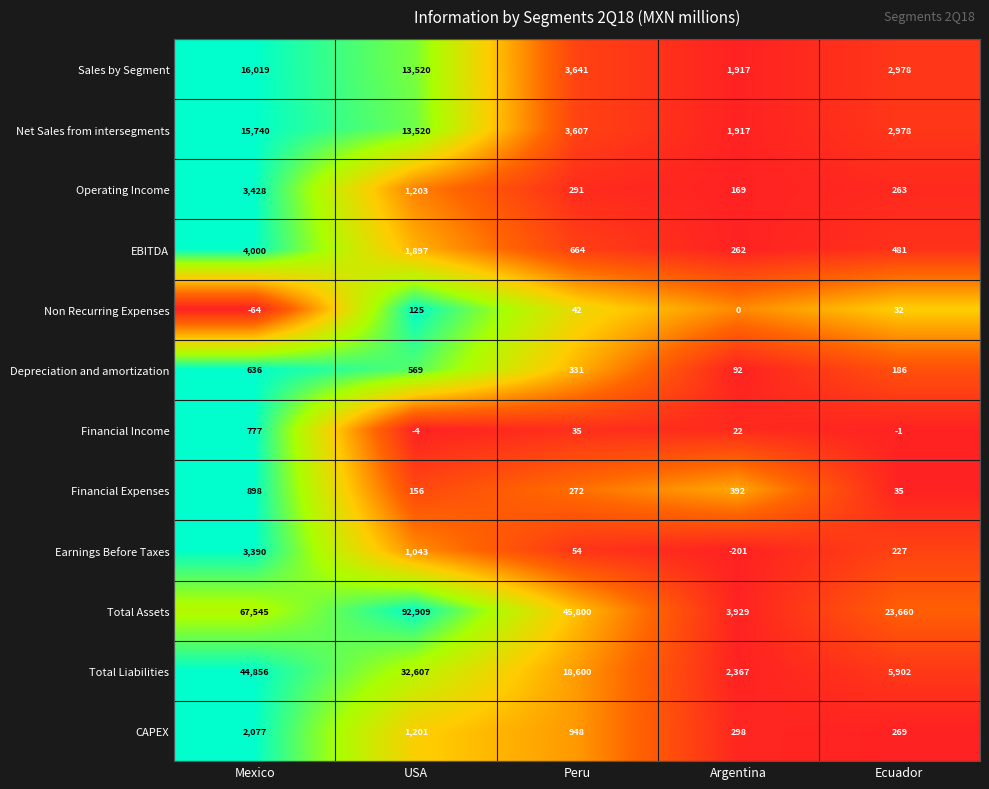

Which label corresponds to the smallest value in the chart?

Argentina